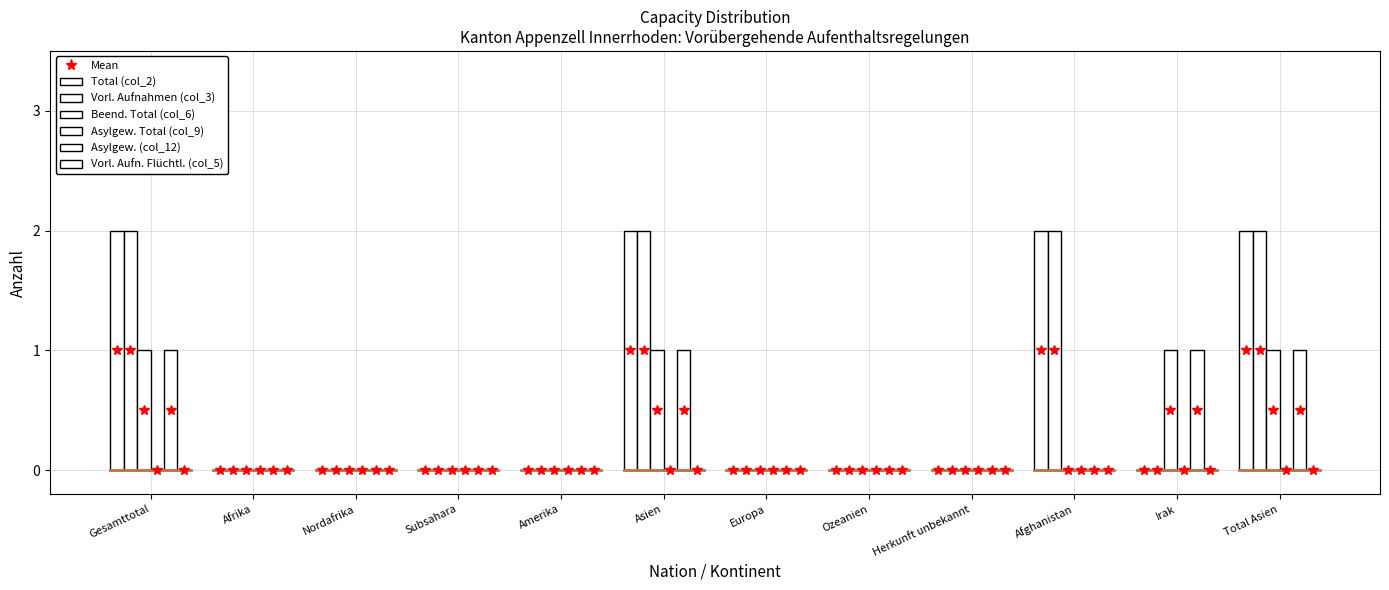

How many categories are shown in the chart?

12